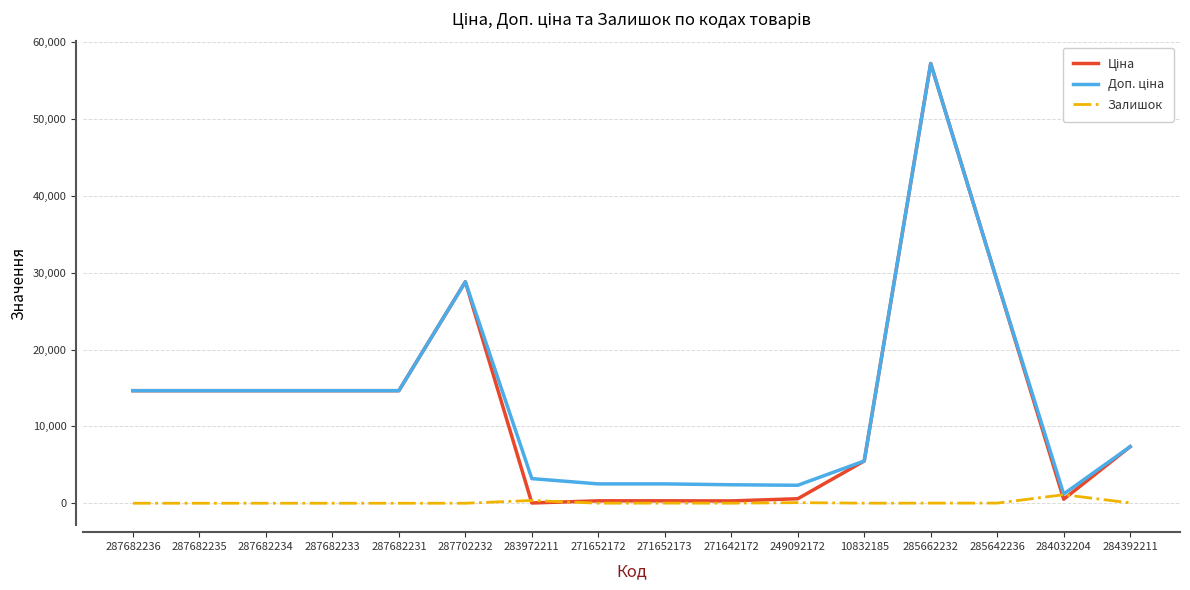

How many lines are shown in the chart?

3